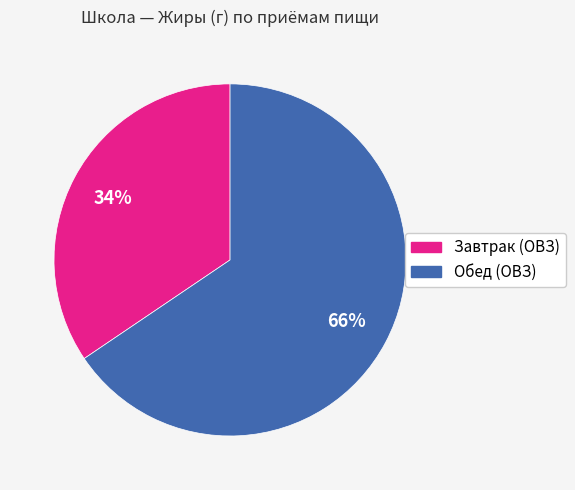

To the nearest percent, what portion does Завтрак (ОВЗ) represent?

34%